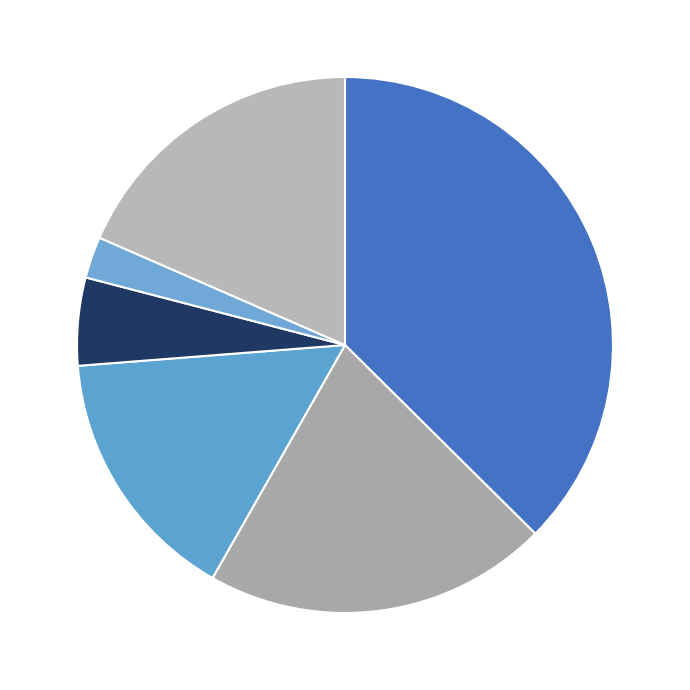

Does any single category account for the majority?

No